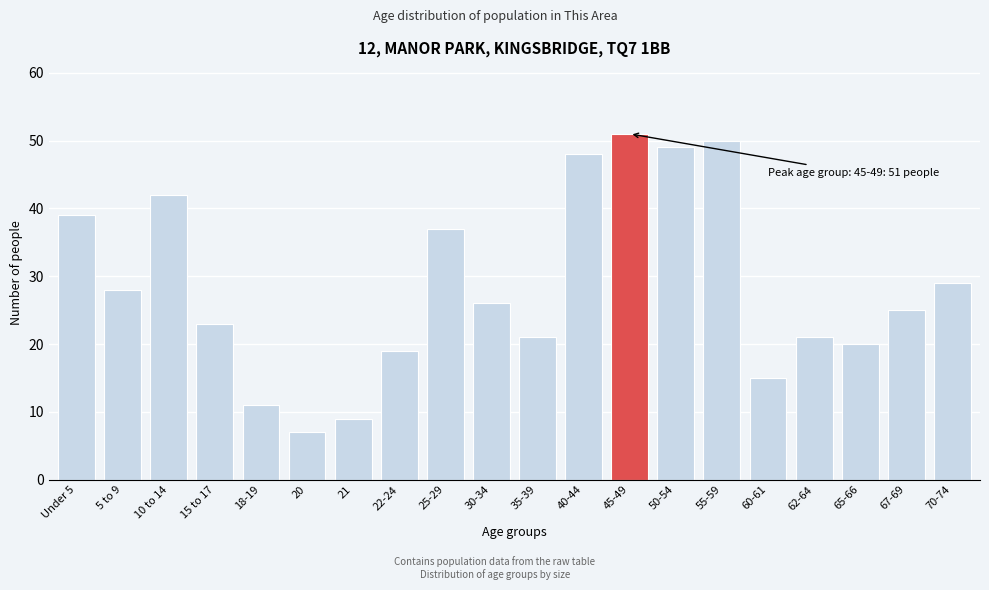

Reading left to right, extract all data points from this chart.

39	28	42	23	11	7	9	19	37	26	21	48	51	49	50	15	21	20	25	29